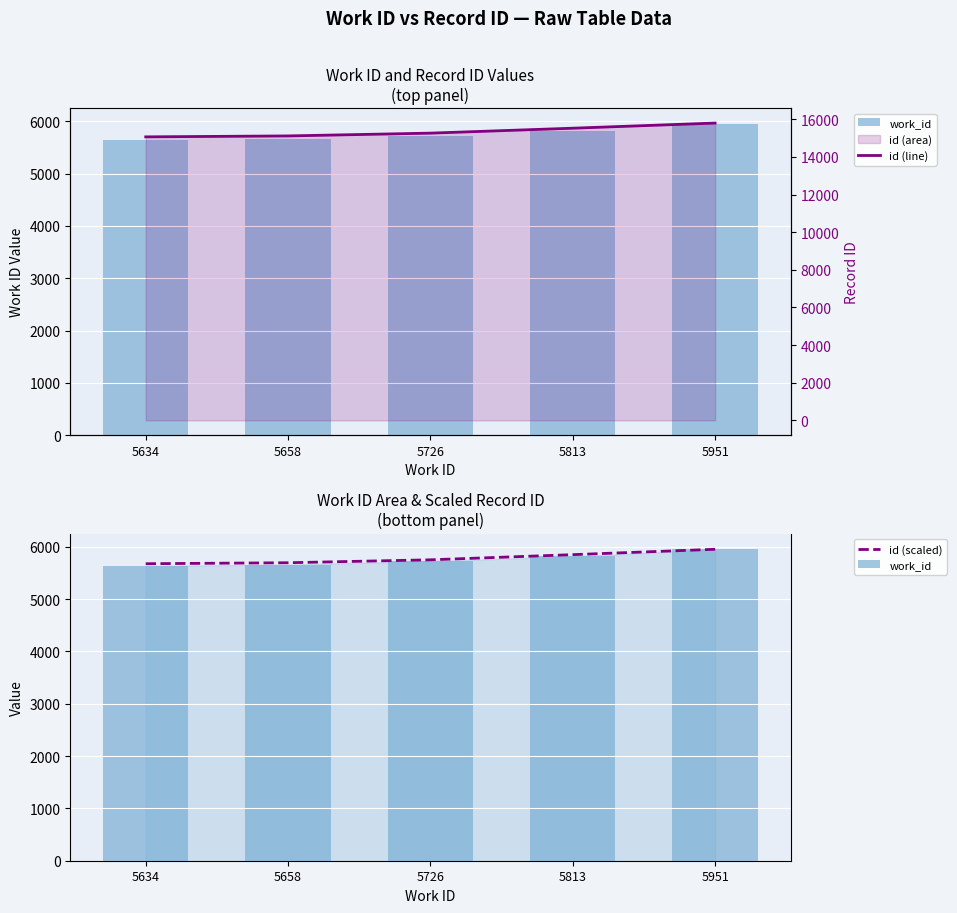

The value of id (line) at 5634 is 3476.6. True or false?

False